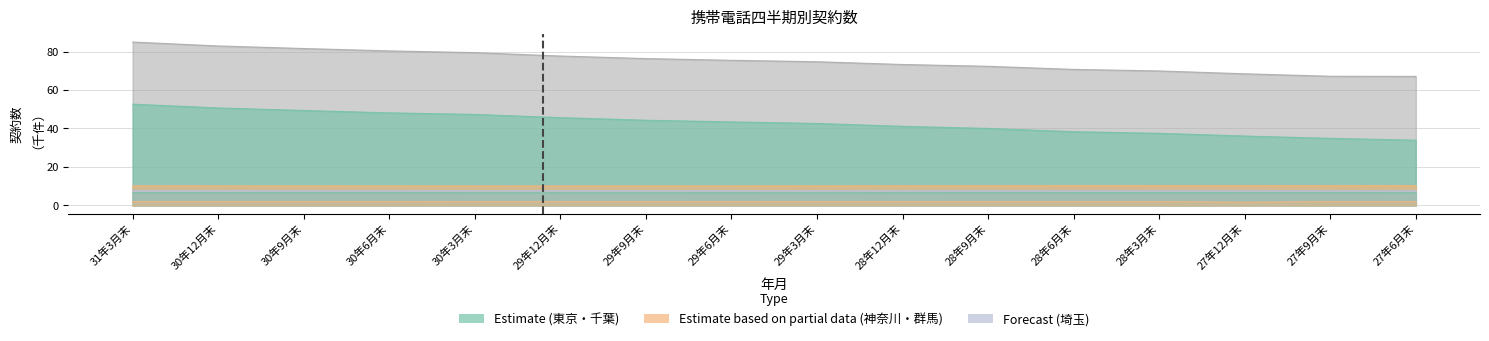

The value of 東京 at 29年3月末 is 42.6. True or false?

True